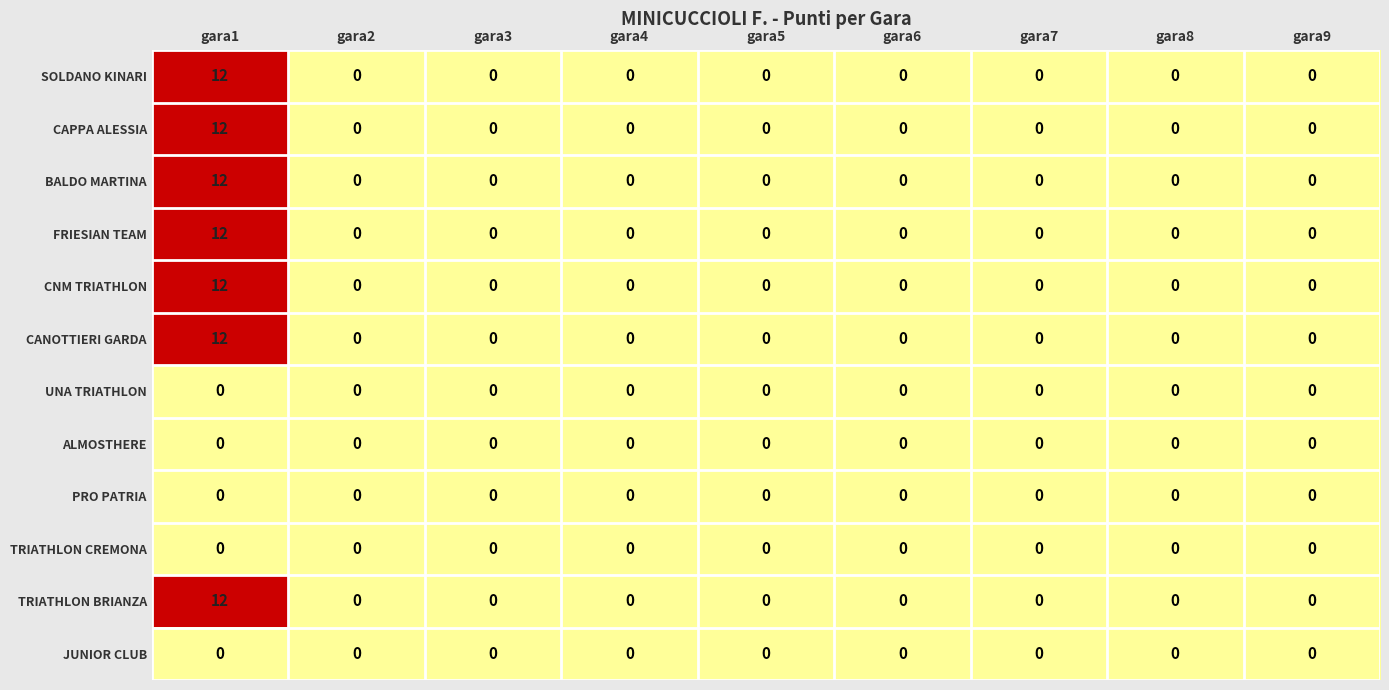

What is the maximum value shown in the chart?

12